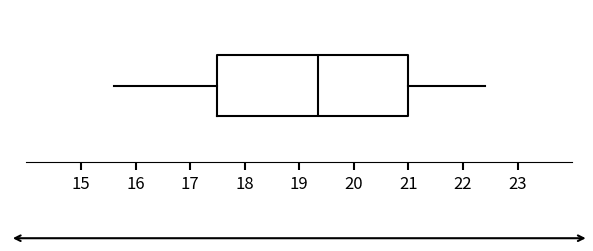

Transcribe this box plot: give where the median line is, the range the box spans, and where the two whiskers end, as read against the x-axis. The values are not printed on the chart, so give them approximately, as read against the axis.

median 19.4, box 17.5 to 21.0, whiskers 15.6 to 22.4